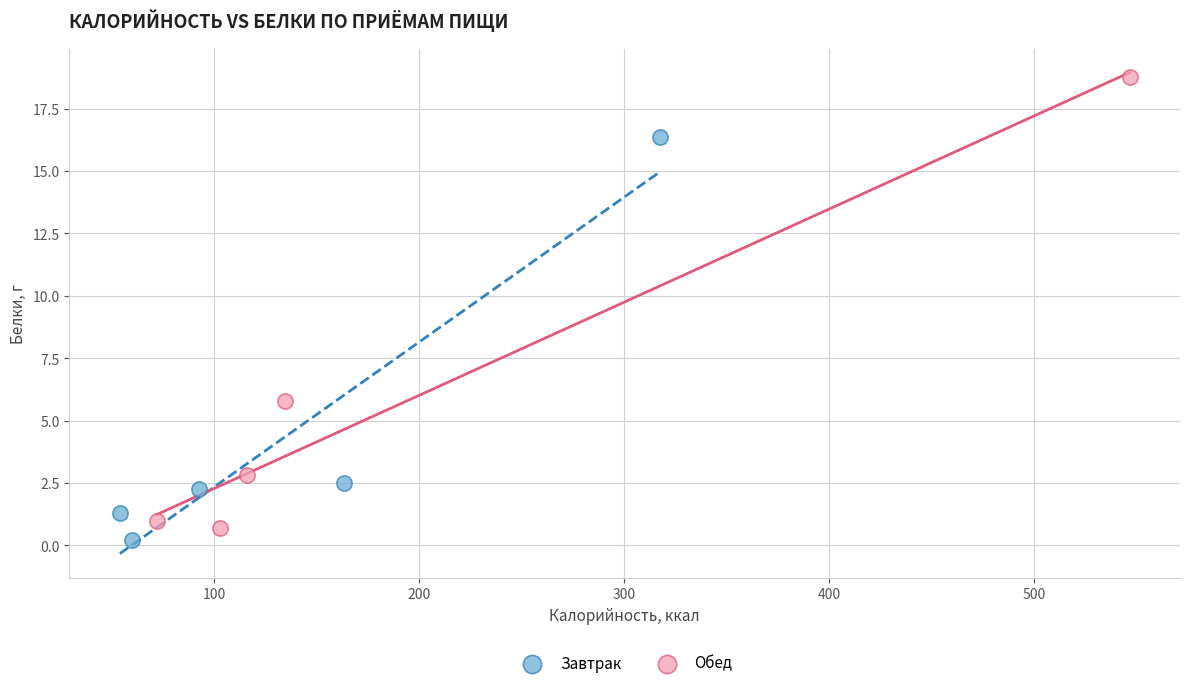

Which series contains the highest Y value?

Обед